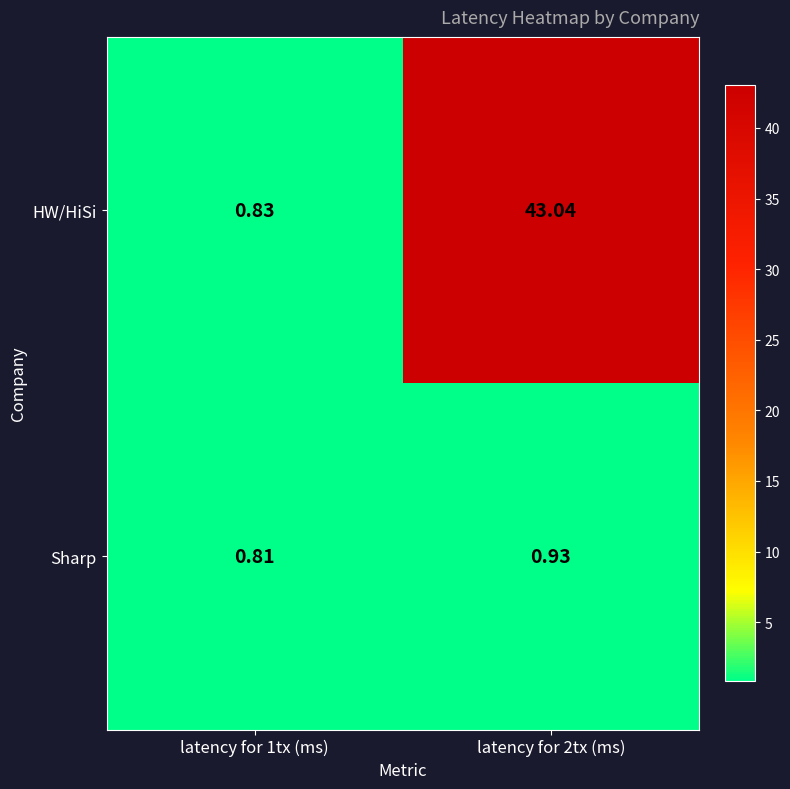

Which series changed the most between latency for 1tx (ms) and latency for 2tx (ms)?

HW/HiSi